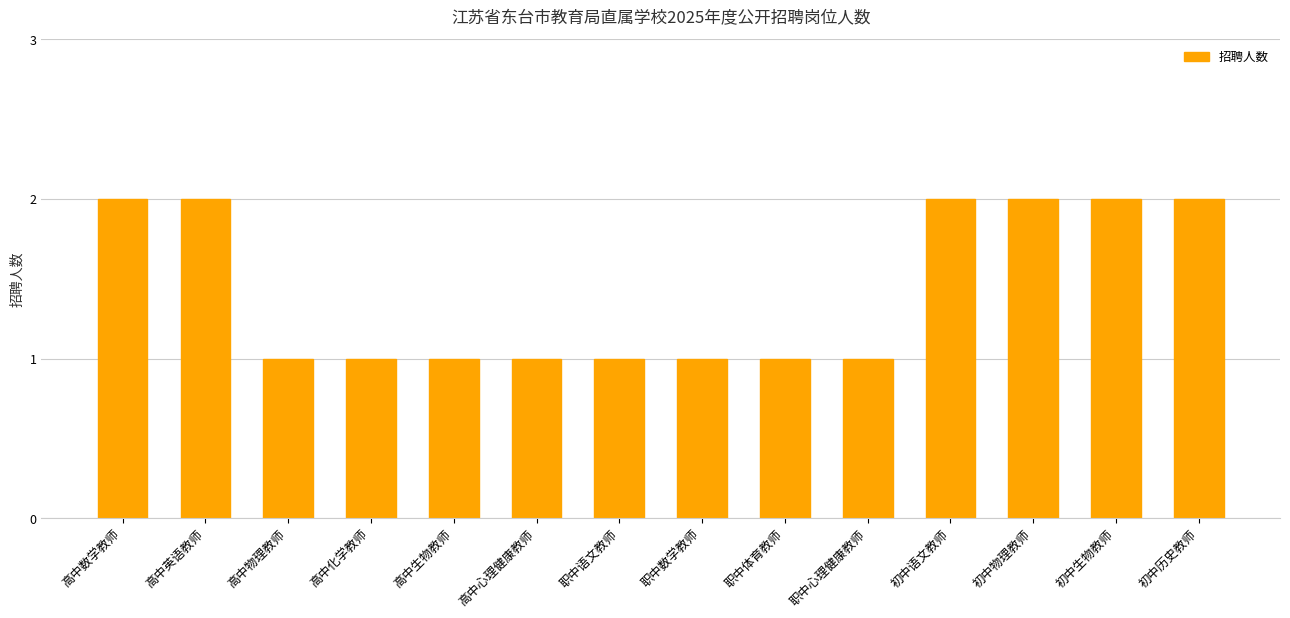

The value at 高中化学教师 is 1. True or false?

True